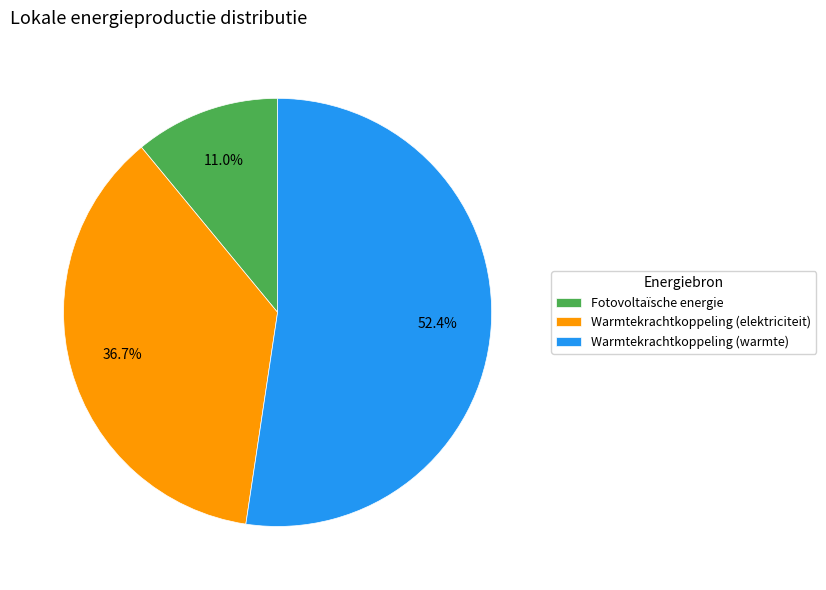

Rank the categories by value from lowest to highest.

Fotovoltaïsche energie, Warmtekrachtkoppeling (elektriciteit), Warmtekrachtkoppeling (warmte)